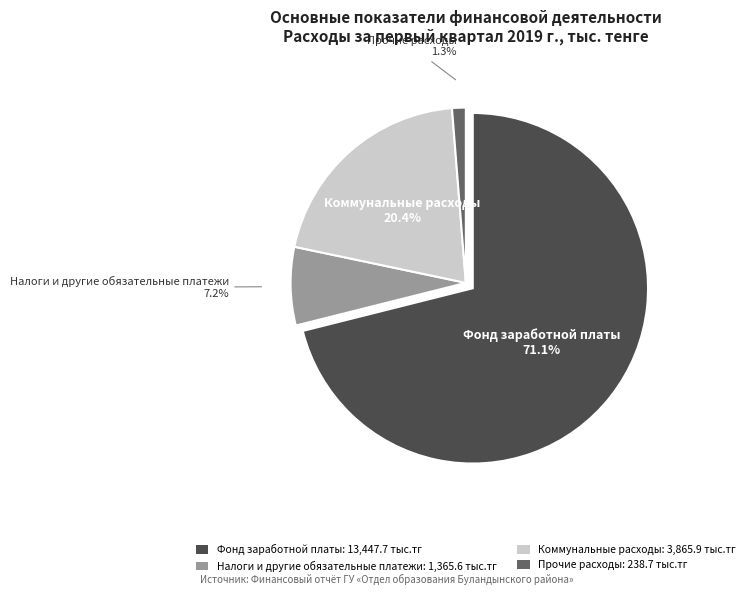

Which category has the smallest portion of the pie?

Прочие расходы: 238.7 тыс.тг